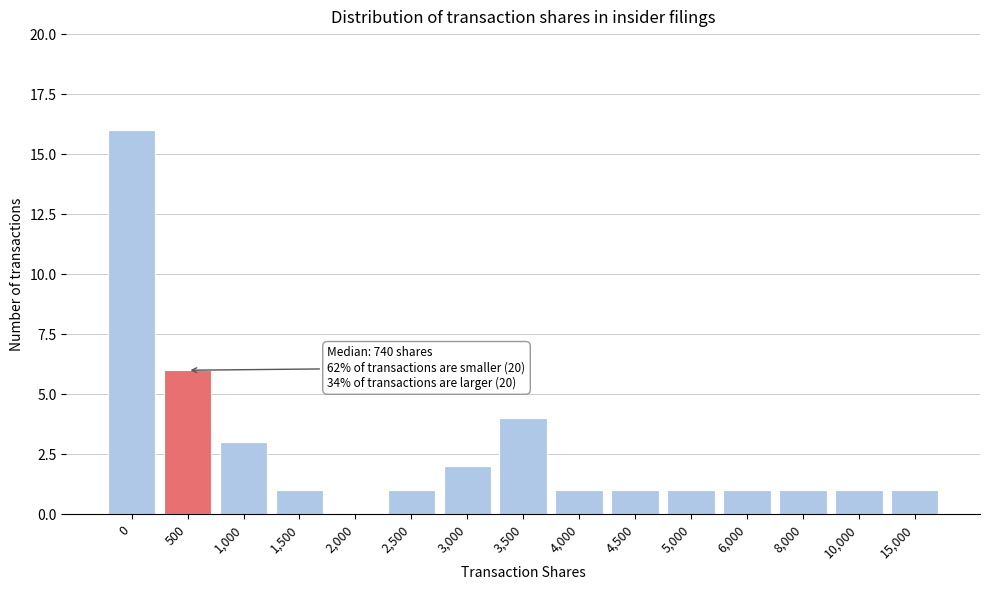

Reading left to right, extract all data points from this chart.

0=16	500=6	1,000=3	1,500=1	2,000=0	2,500=1	3,000=2	3,500=4	4,000=1	4,500=1	5,000=1	6,000=1	8,000=1	10,000=1	15,000=1